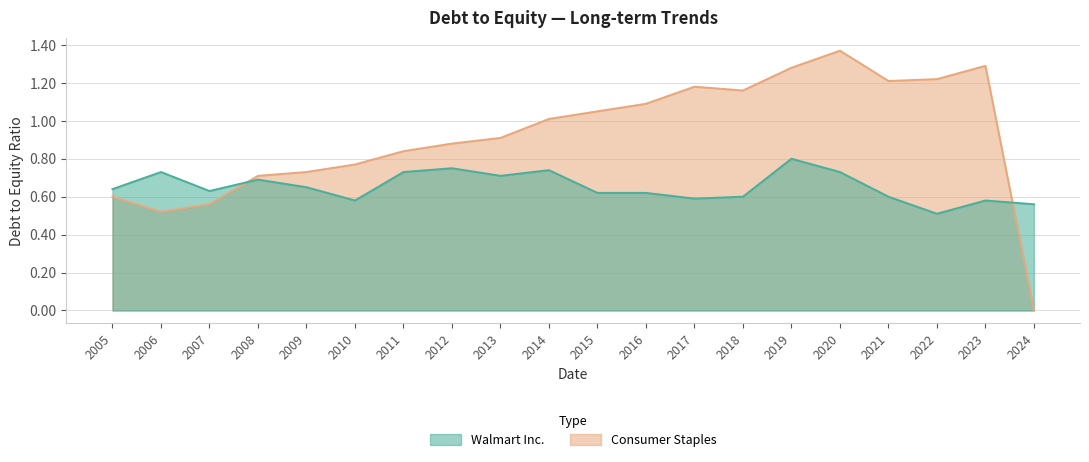

Rank the series at 2018 from lowest to highest value.

Walmart Inc., Consumer Staples